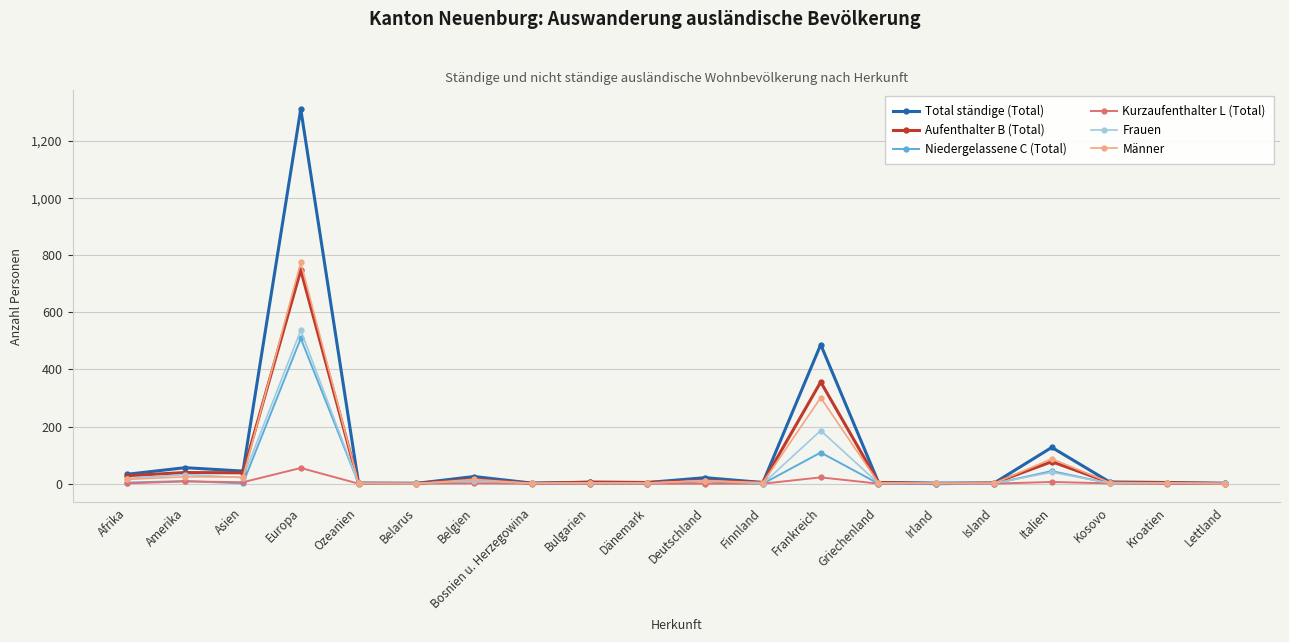

What is the spread (max minus min) of values at Amerika?

48